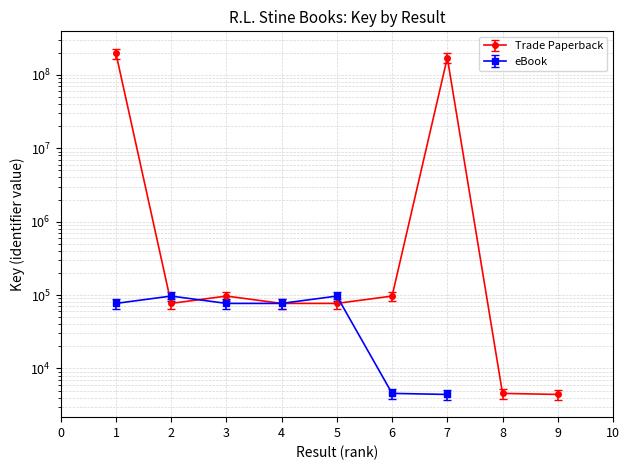

The chart shows a value of 7031 at 9. True or false?

False